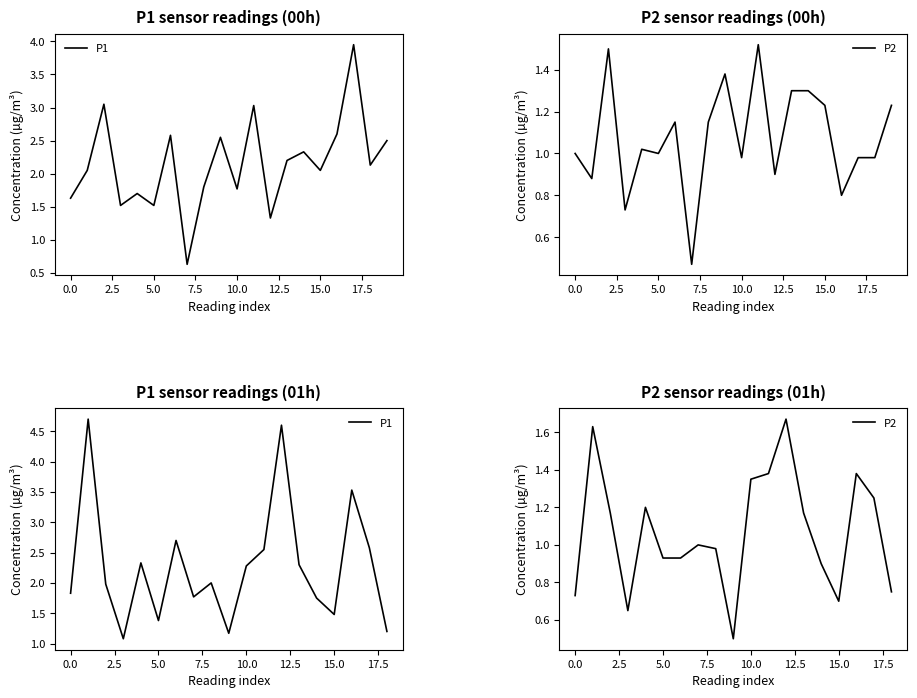

In P2, how many points are lower than both neighbors (excluding endpoints)?

3